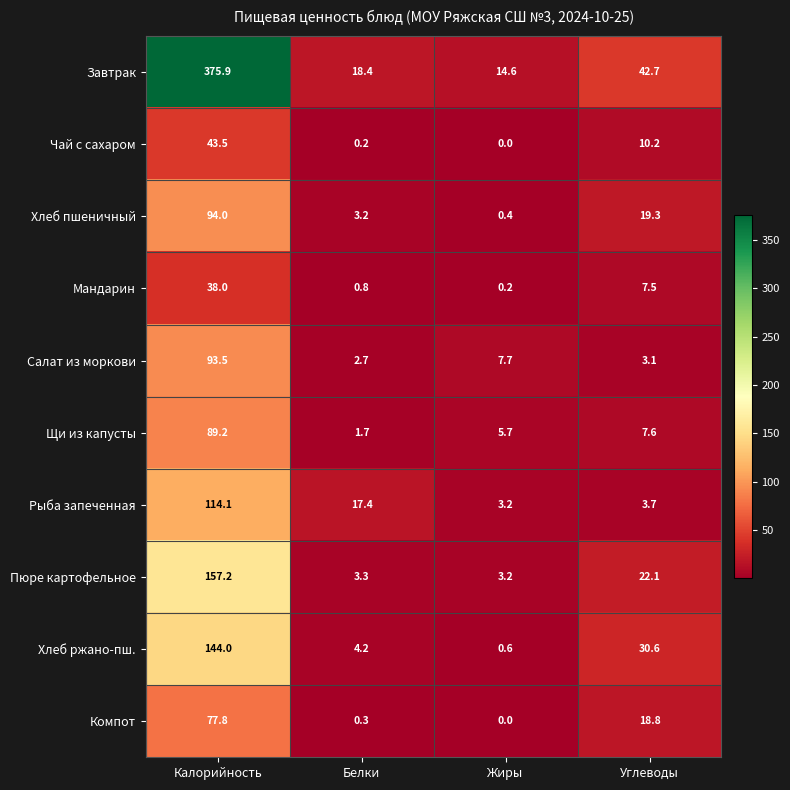

Rank the series at Белки from highest to lowest value.

Завтрак, Рыба запеченная, Хлеб ржано-пш., Пюре картофельное, Хлеб пшеничный, Салат из моркови, Щи из капусты, Мандарин, Компот, Чай с сахаром